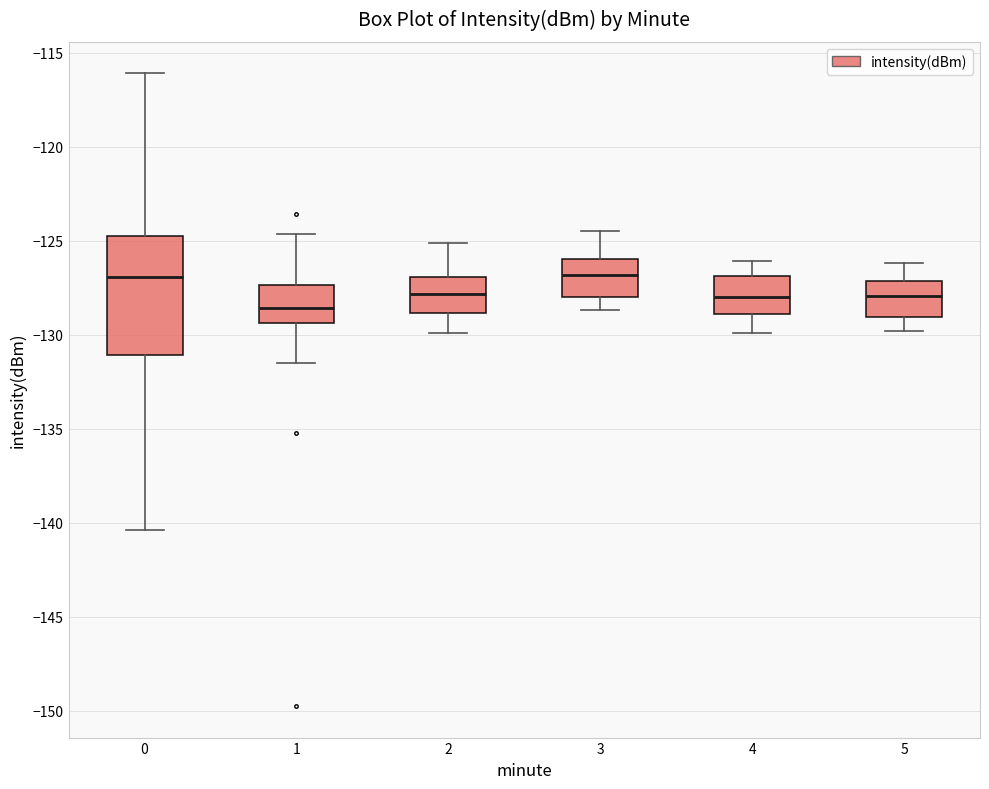

Where is the lower edge of the box at x = 1 on the y-axis? The values are not printed on the chart, so give them approximately, as read against the axis.

-129.5